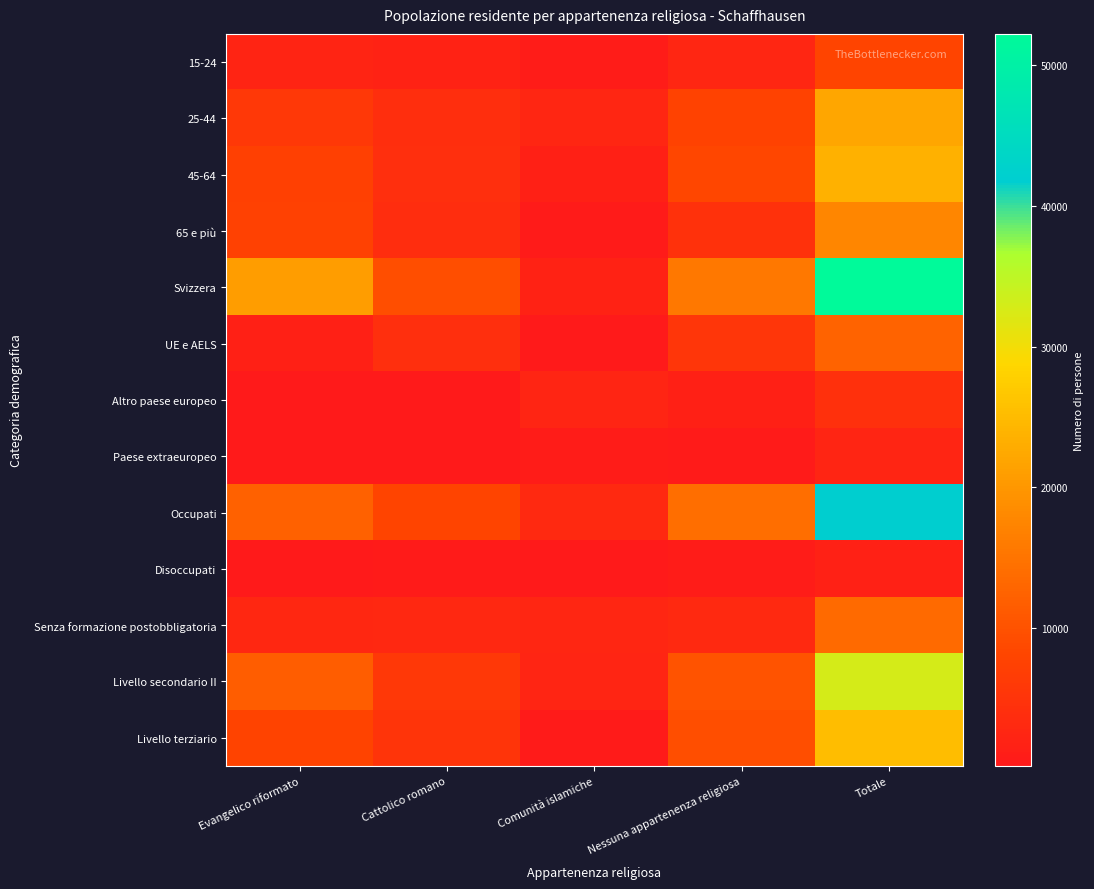

Count the number of data series in this chart.

13